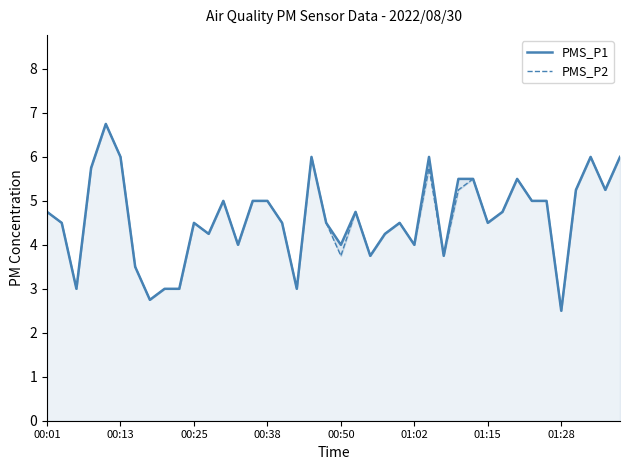

What is the difference between the second highest and minimum values in the PMS_P2 series?

3.5